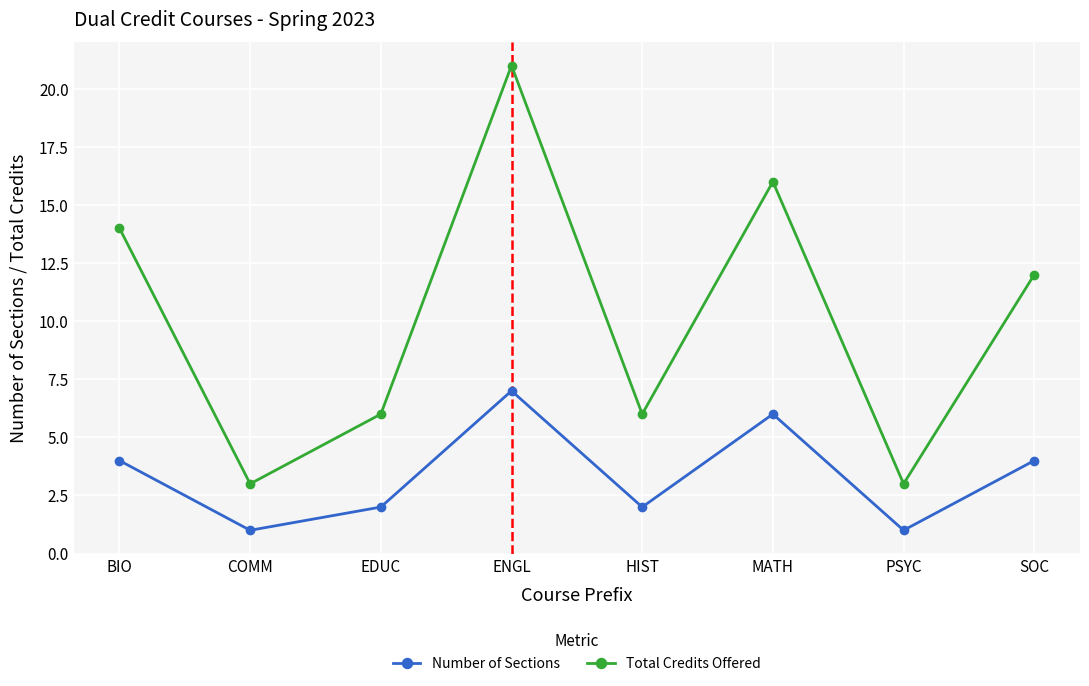

In Number of Sections, how many points are lower than both neighbors (excluding endpoints)?

3